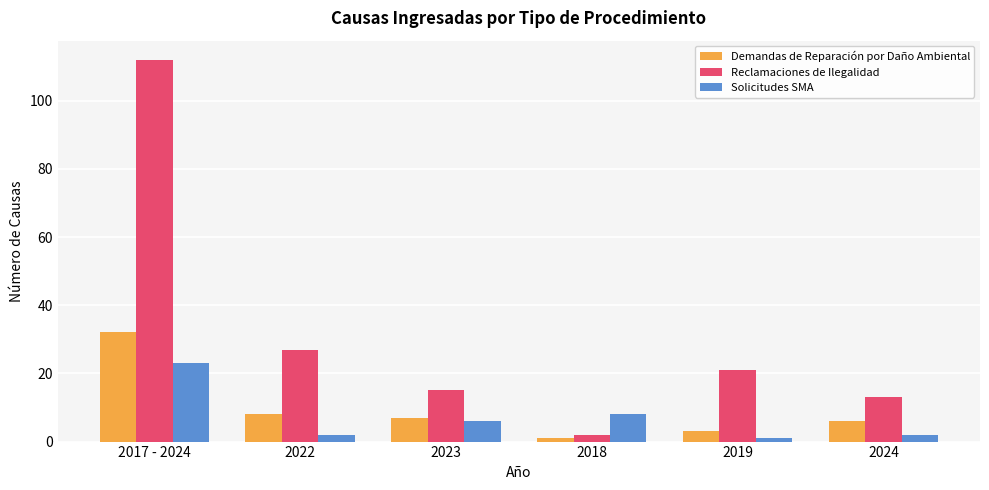

Reading left to right, list all the values displayed in this chart.

Demandas de Reparación por Daño Ambiental: 32	8	7	1	3	6
Reclamaciones de Ilegalidad: 112	27	15	2	21	13
Solicitudes SMA: 23	2	6	8	1	2